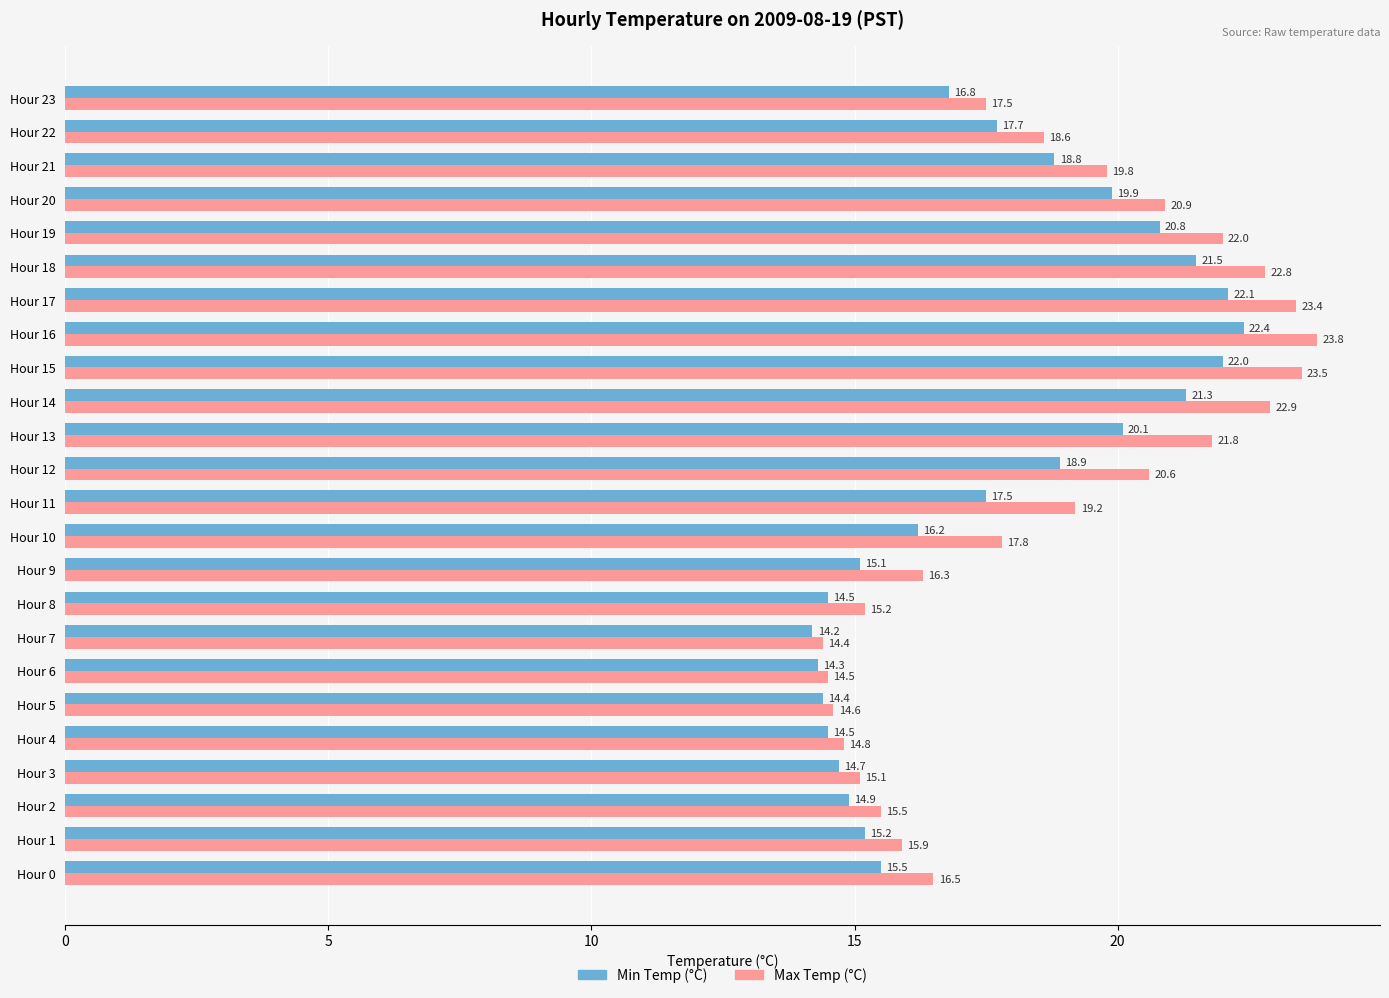

Rank the series by their average value, from lowest to highest.

Min Temp (°C), Max Temp (°C)